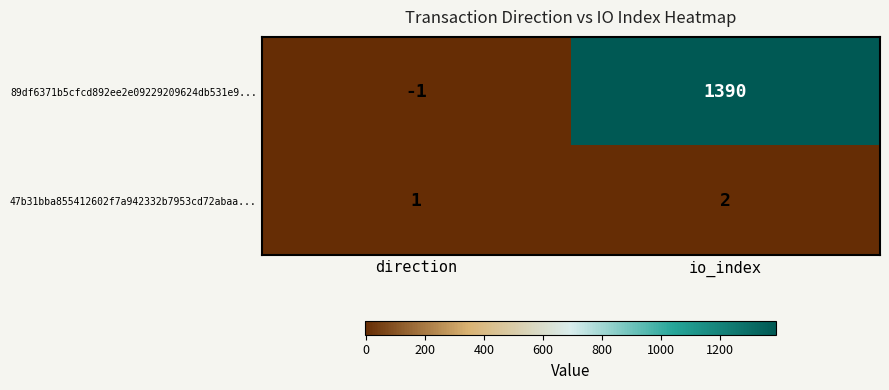

Is it true that 89df6371b5cfcd892ee2e09229209624db531e9... equals 0 at direction?

False